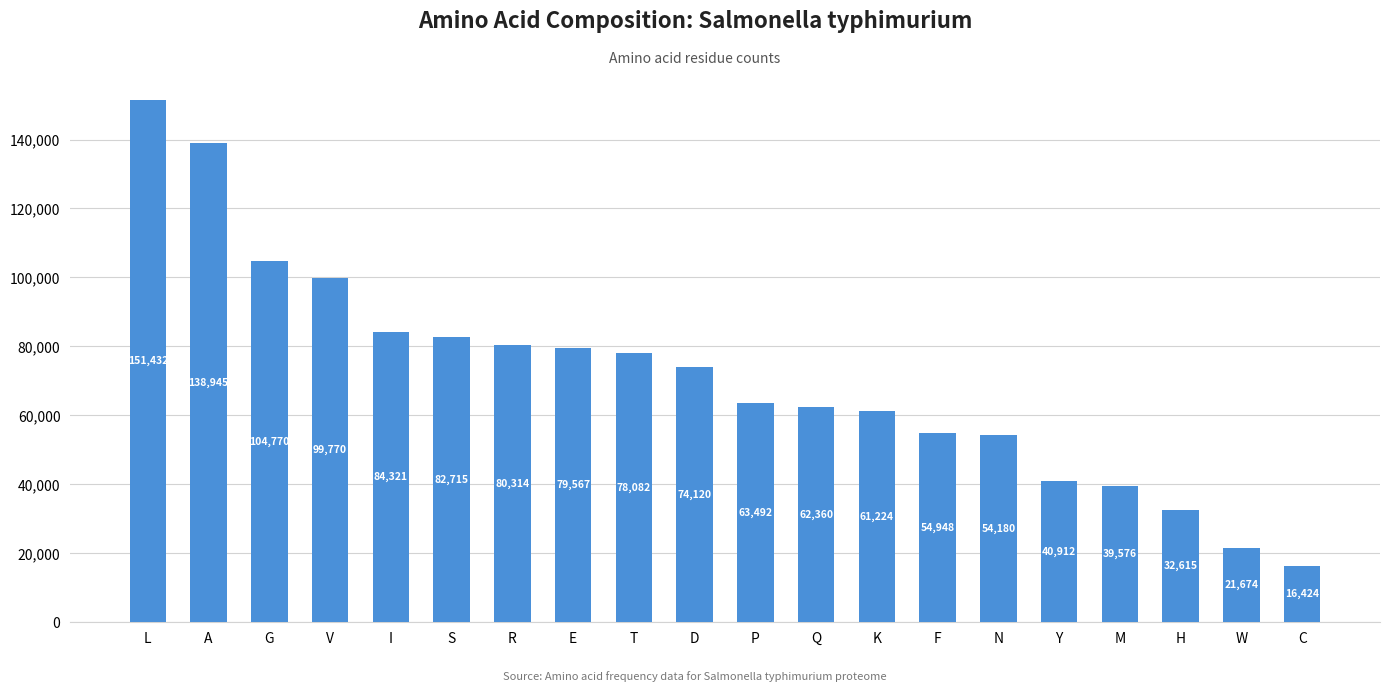

Count the number of data series in this chart.

1